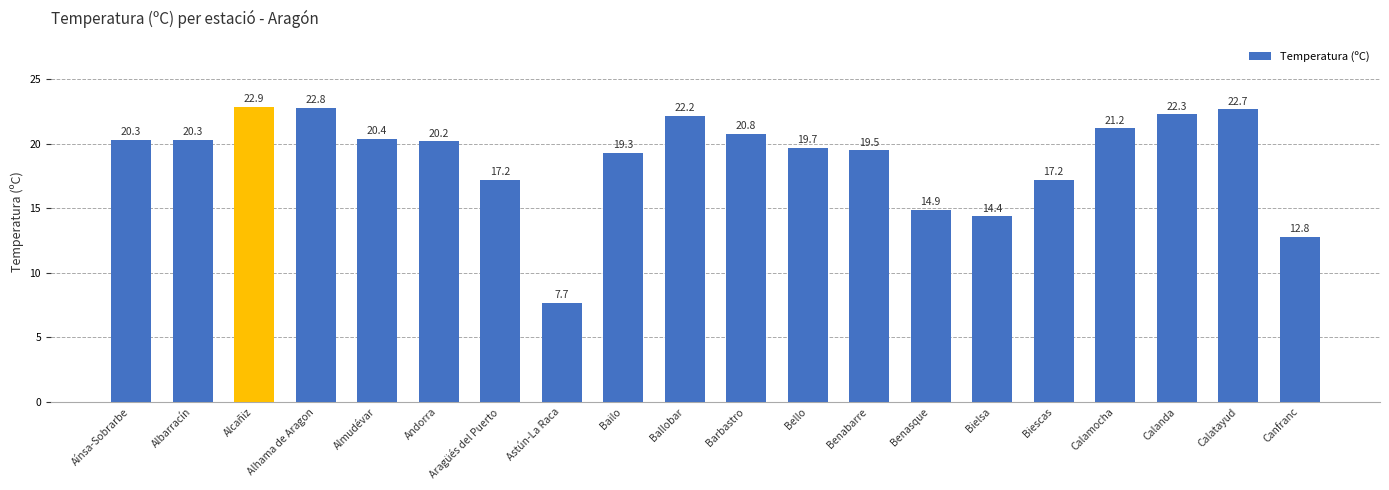

What is the value of the 11th bar from the left?

20.8